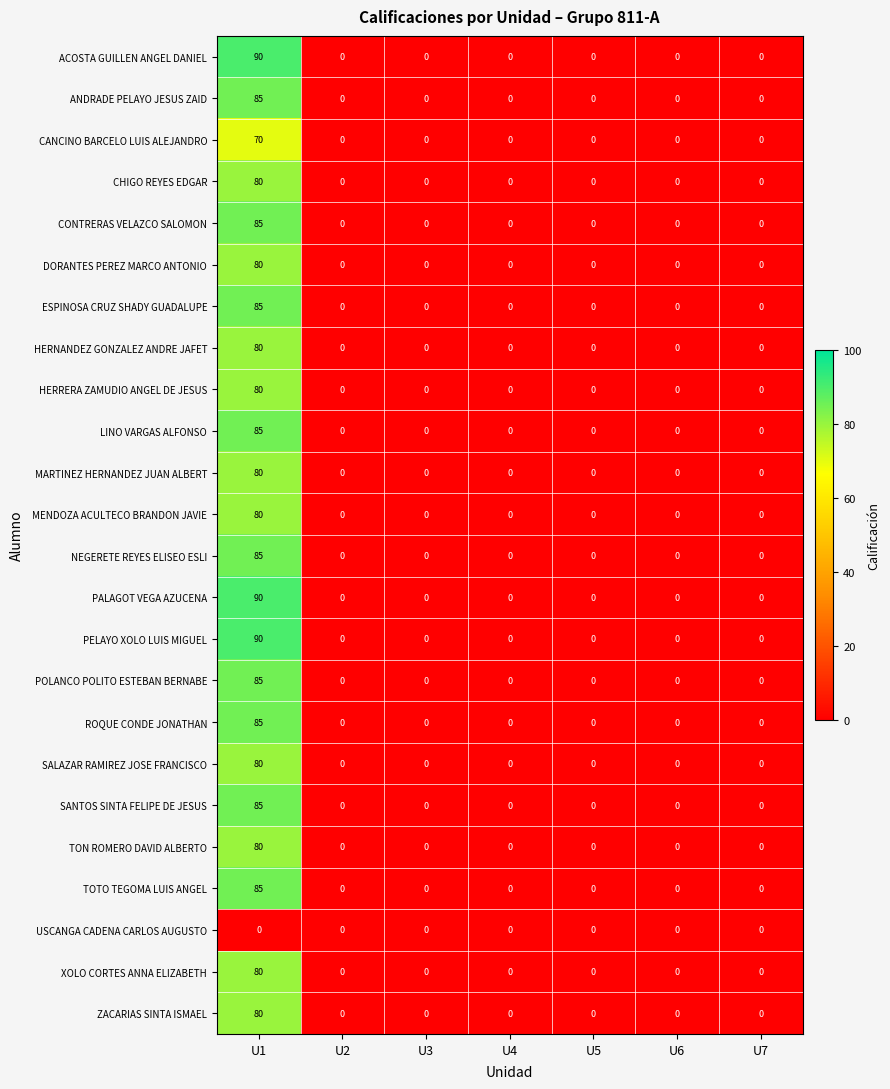

What is the sum of all MENDOZA ACULTECO BRANDON JAVIE values?

80